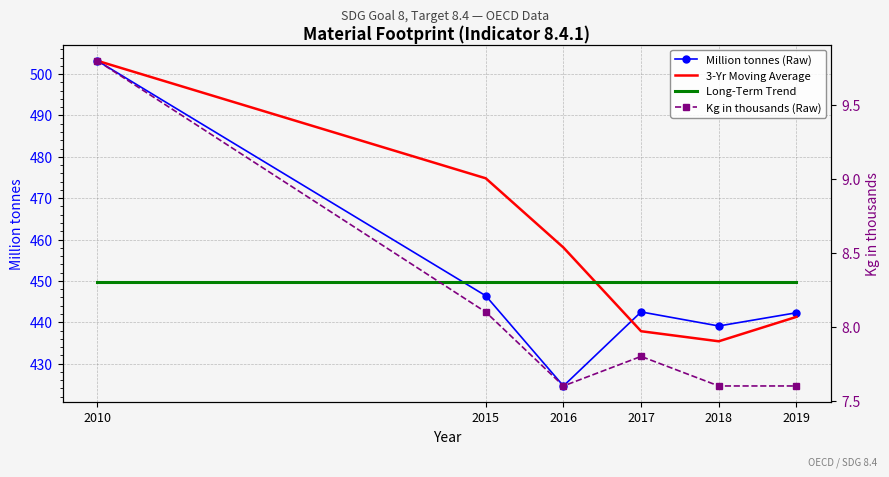

What is the total value across all series at 2018?

1331.8